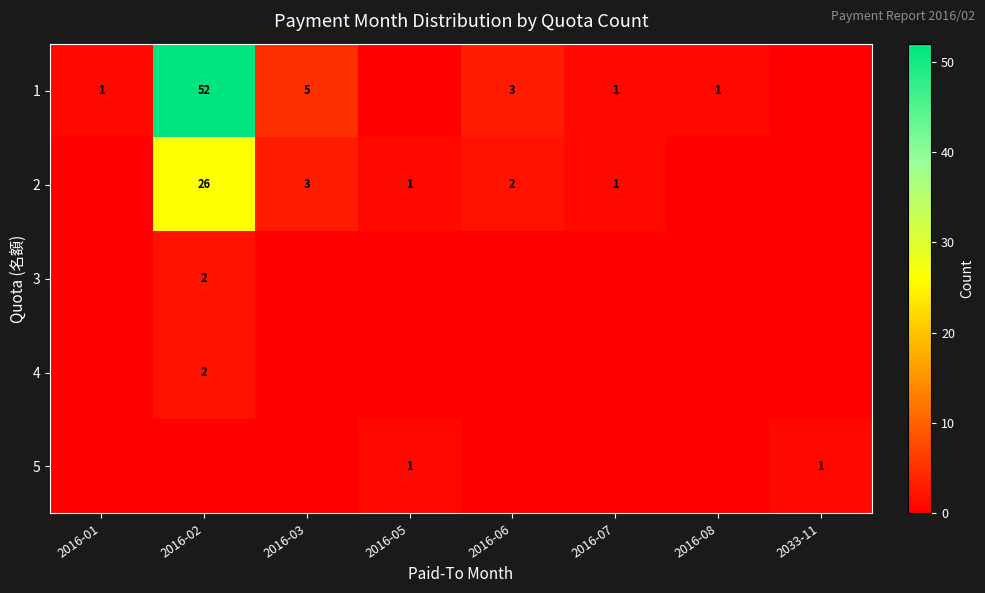

What is the difference between the 2 values at 2016-02 and 2016-06?

24